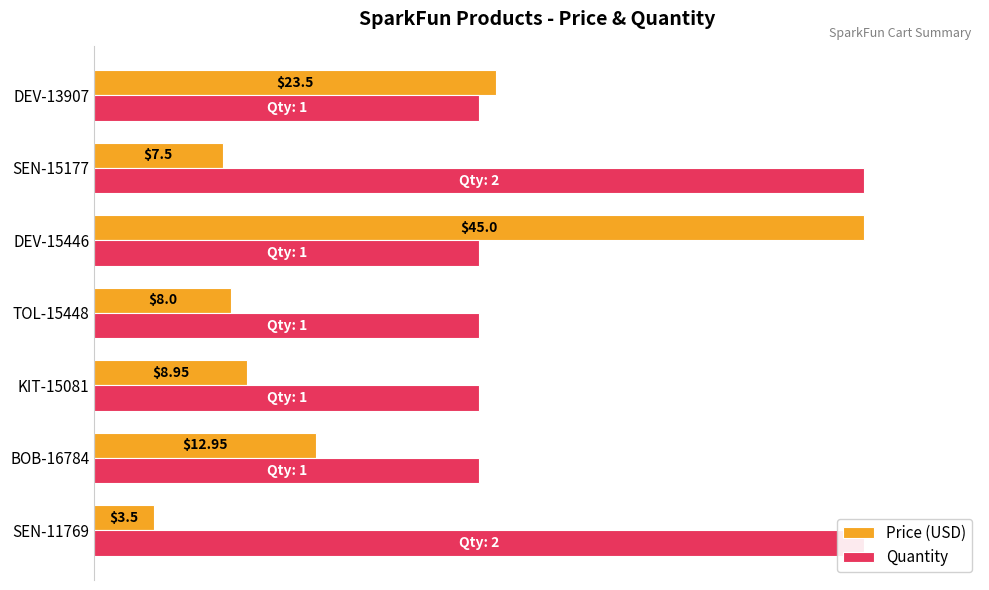

The Quantity series shows 0.3 at TOL-15448. True or false?

False